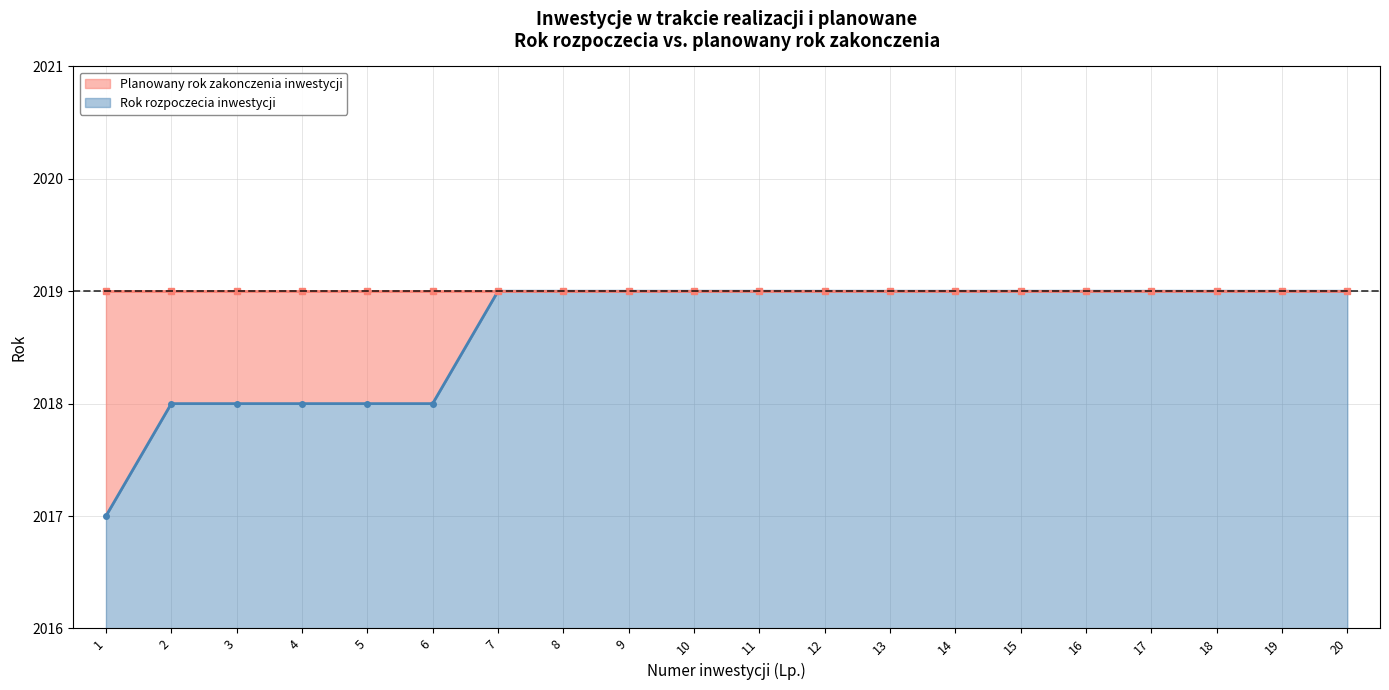

What is the maximum value shown in the chart?

2019